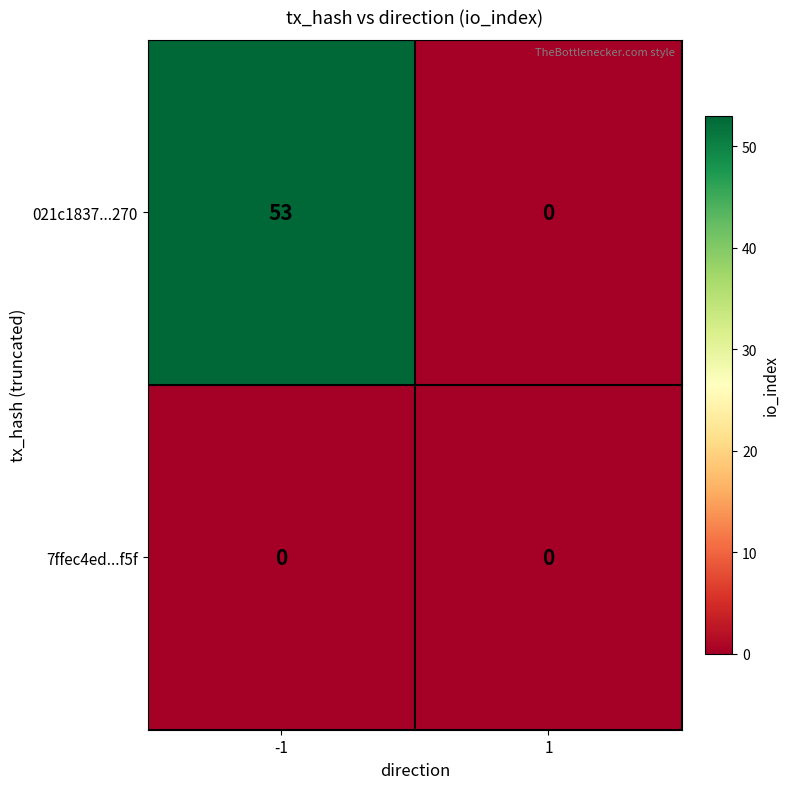

Reading left to right, extract all data points from this chart.

021c1837...270: -1=53	1=0
7ffec4ed...f5f: -1=0	1=0